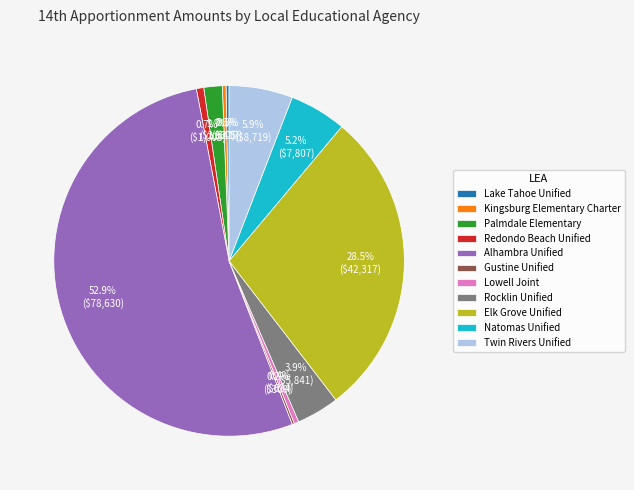

To the nearest percent, what portion does Redondo Beach Unified represent?

1%